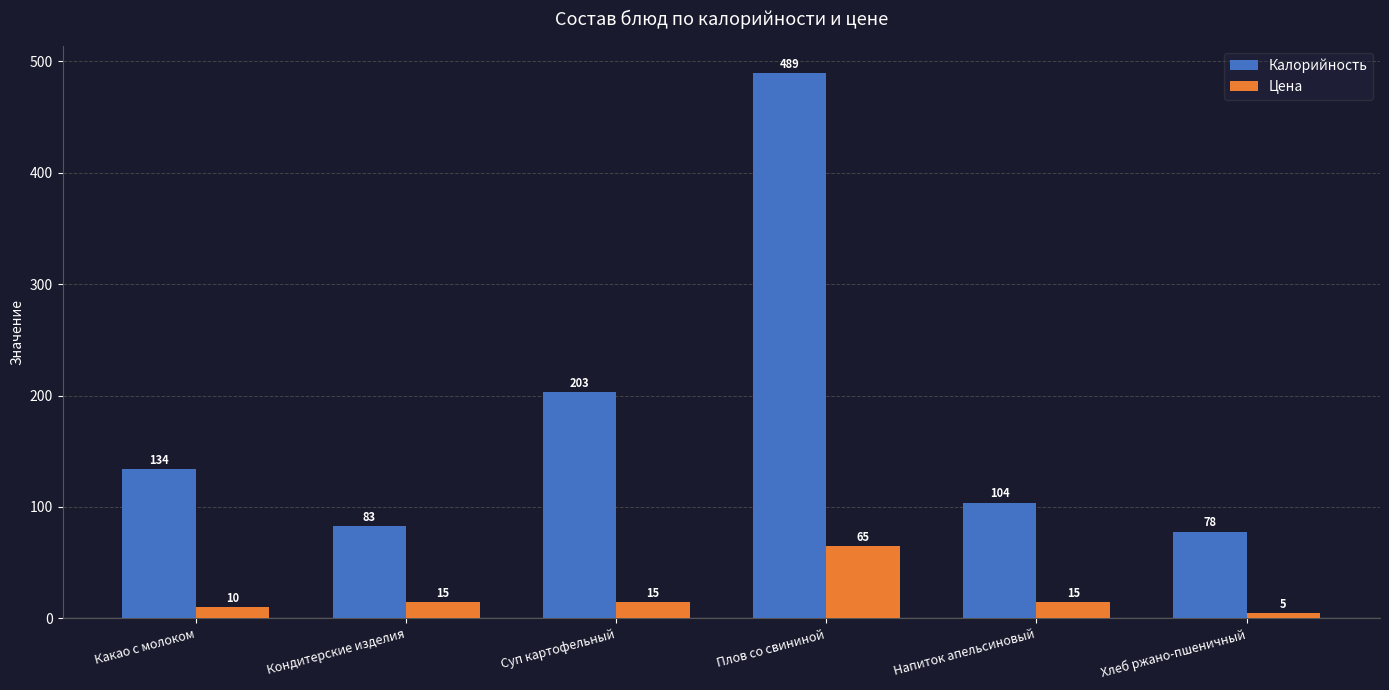

The Калорийность series shows 489 at Плов со свининой. True or false?

True